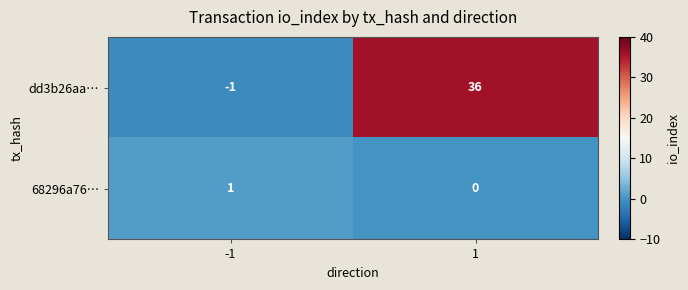

At how many categories does at least one series exceed 9?

1